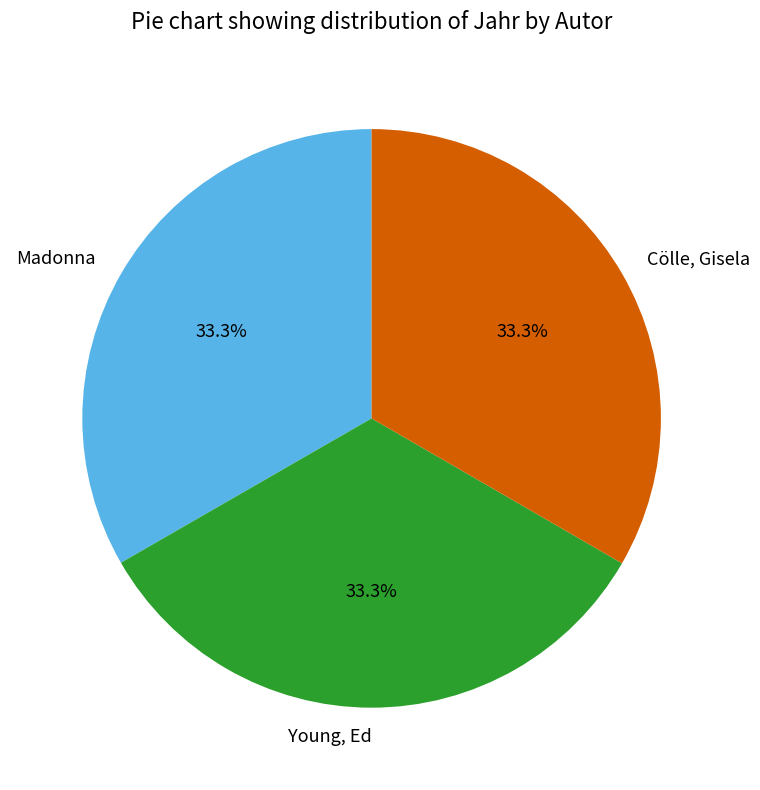

What is the ratio of the value at Madonna to the value at Young, Ed?

1.0